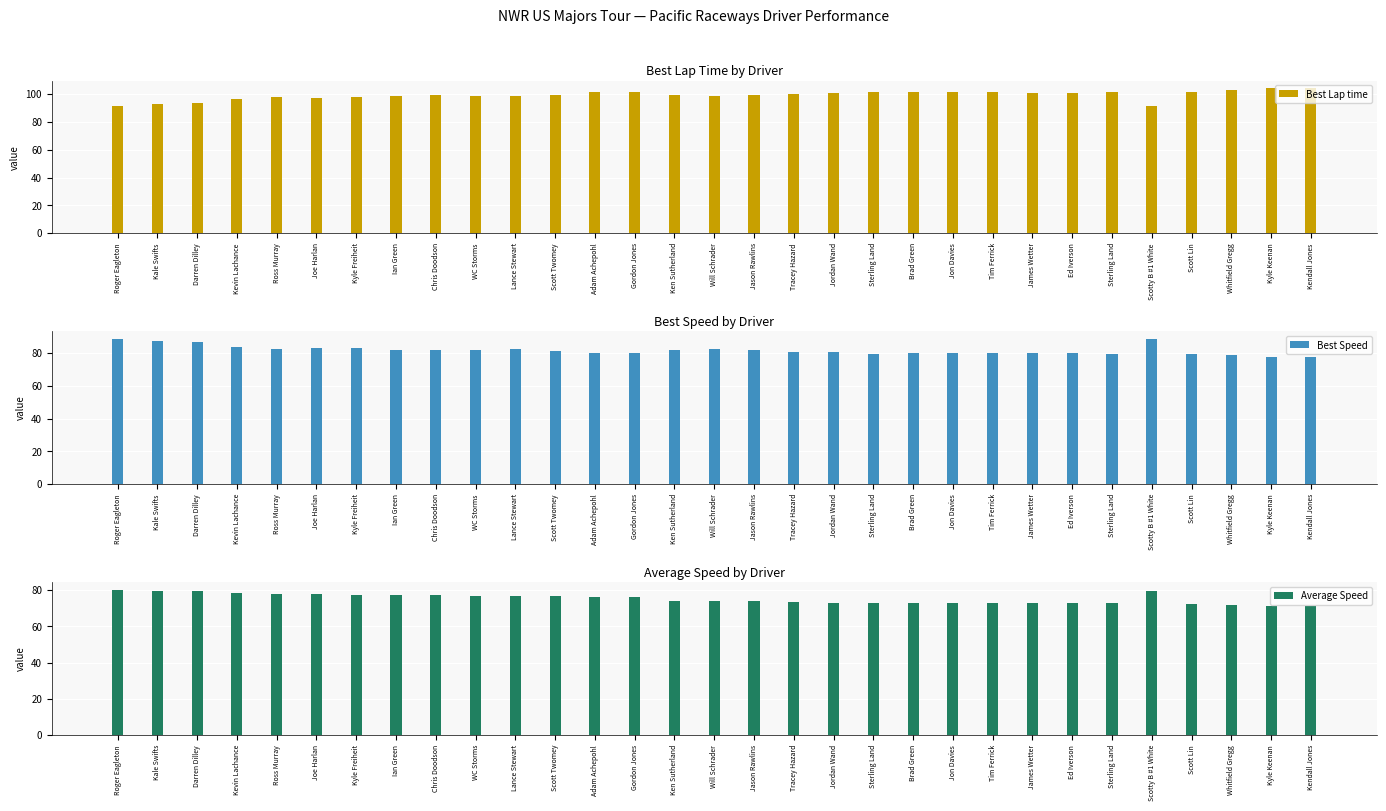

The value of Best Speed at WC Storms is 121.2. True or false?

False